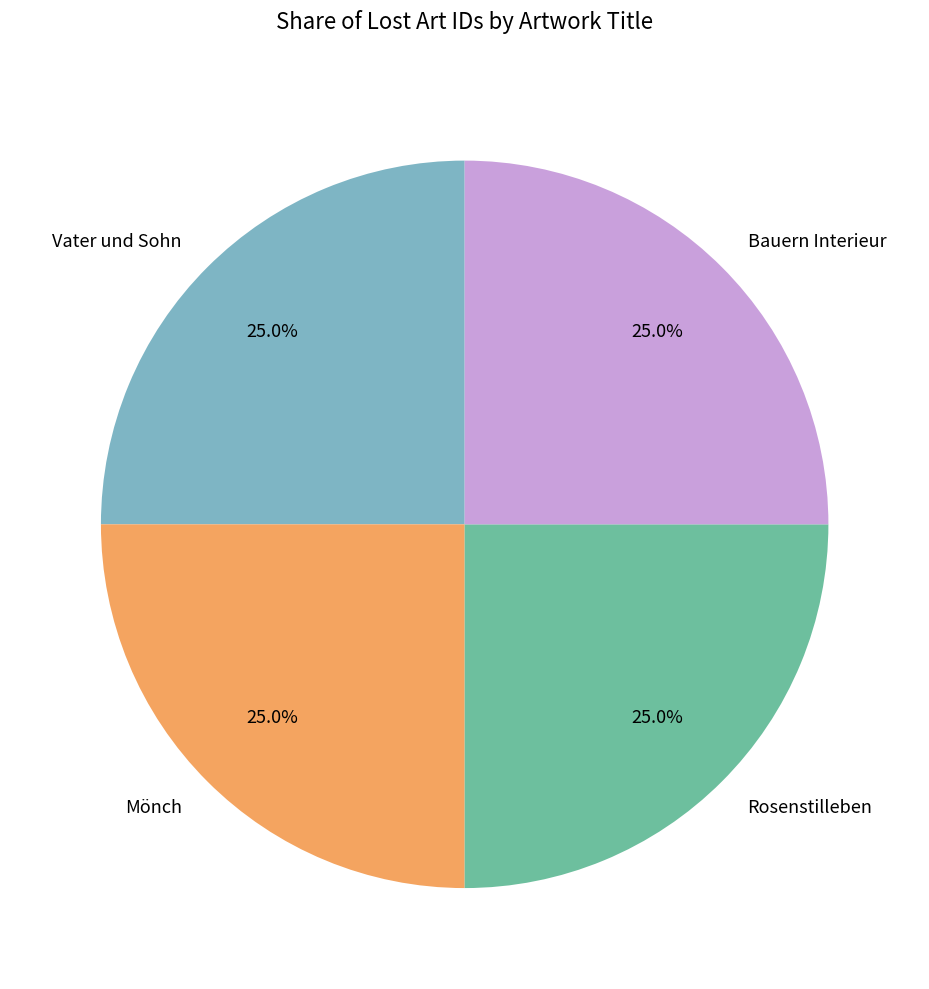

To the nearest percent, what is the combined percentage of Rosenstilleben and Vater und Sohn?

50%